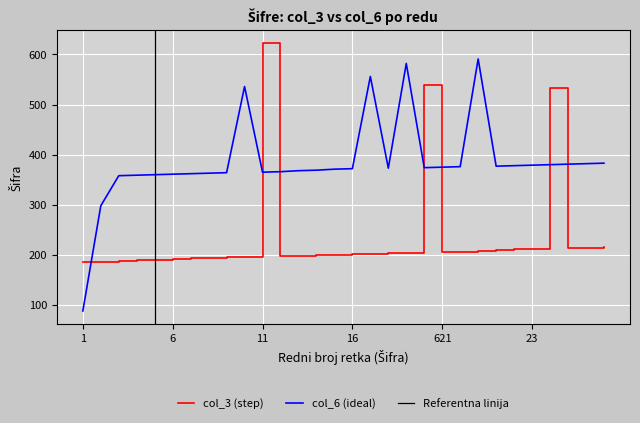

The value of col_6 at 621 is 103. True or false?

False